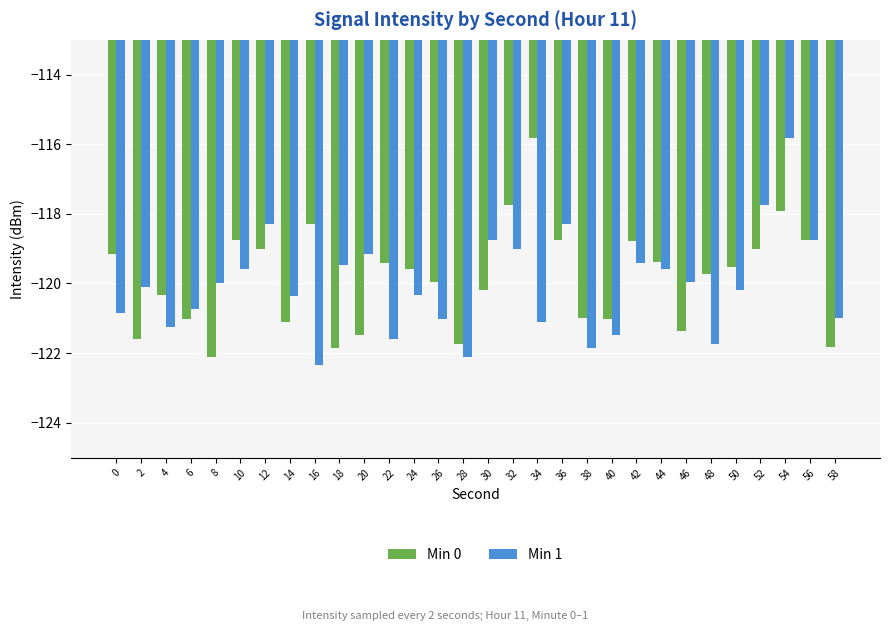

What is the difference between the Min 1 values at 12 and 0?

2.6